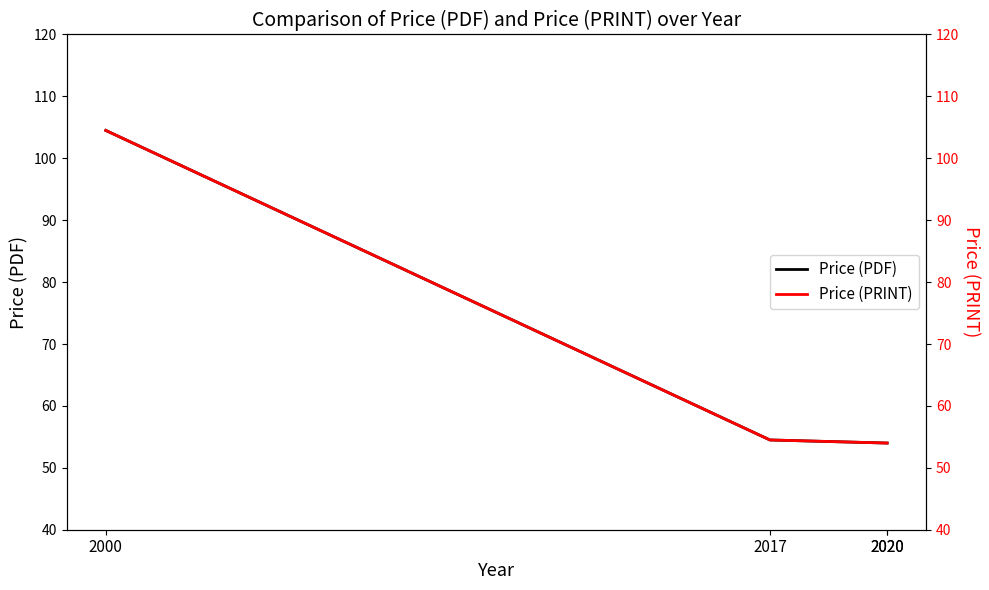

Is this an area chart (filled region under the line)?

No